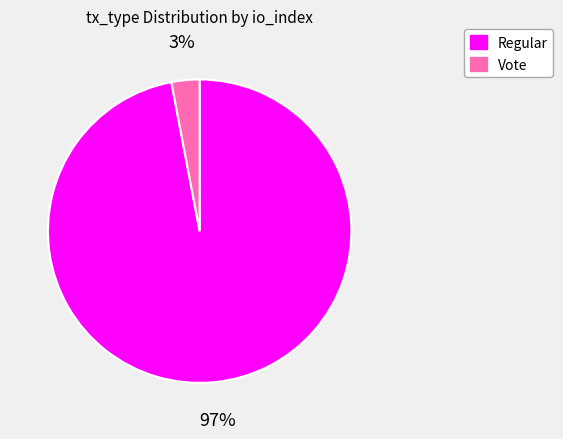

Which category has the smallest portion of the pie?

Vote